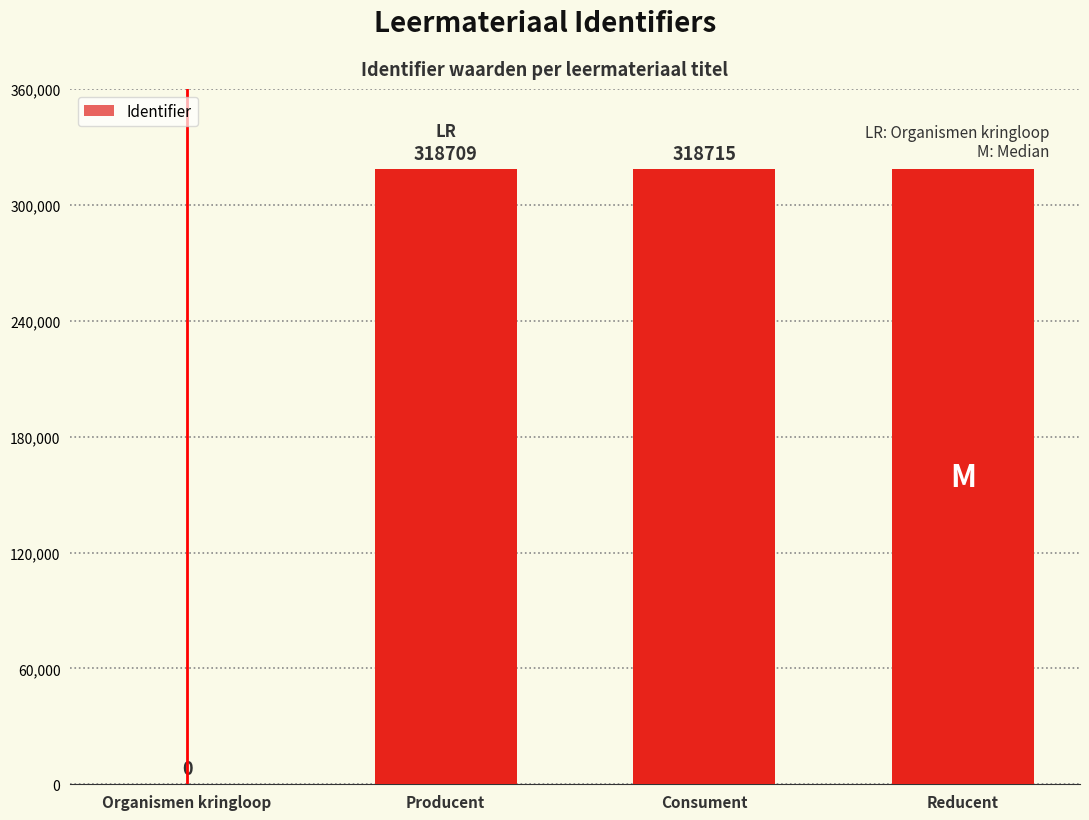

Between Consument and Producent, which is larger?

Consument